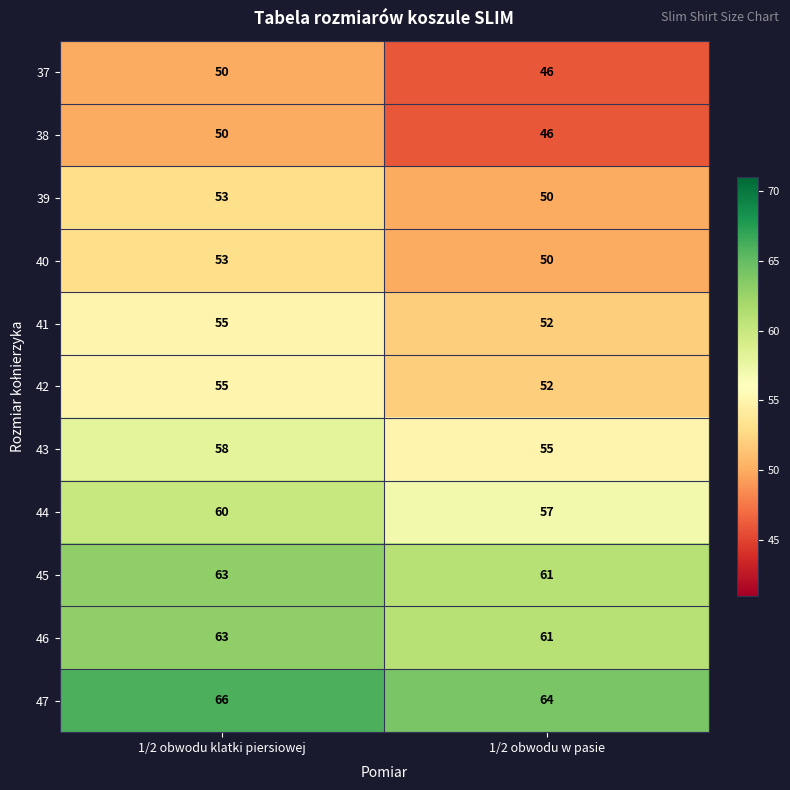

What is the difference between the 37 values at 1/2 obwodu w pasie and 1/2 obwodu klatki piersiowej?

4